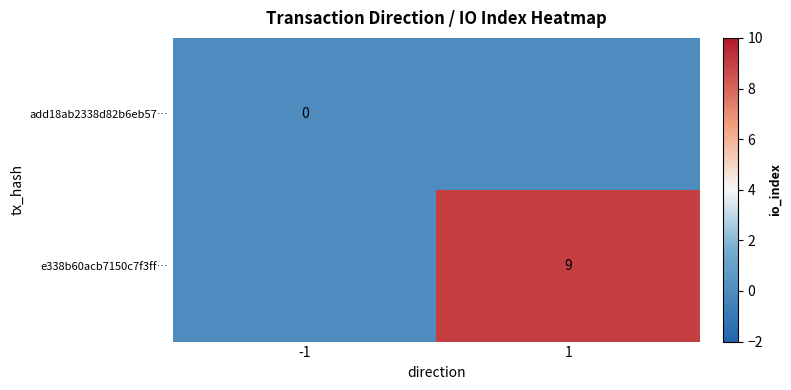

True or false: e338b60acb7150c7f3ff… has a value of 9 at 1.

True